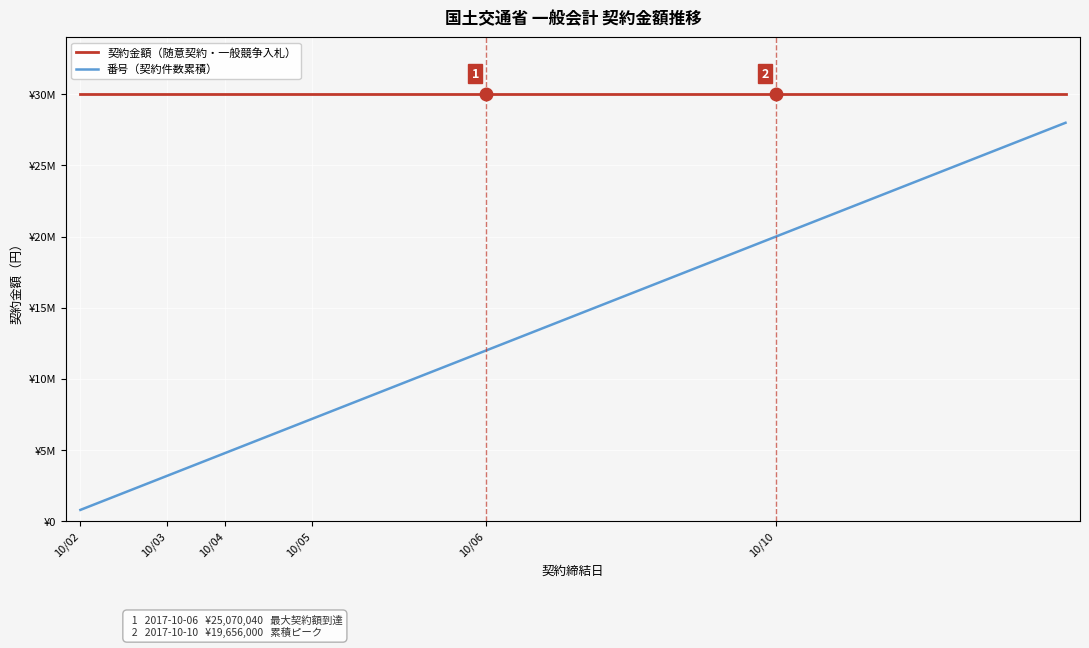

What is the label of the 22nd point from the right?

13